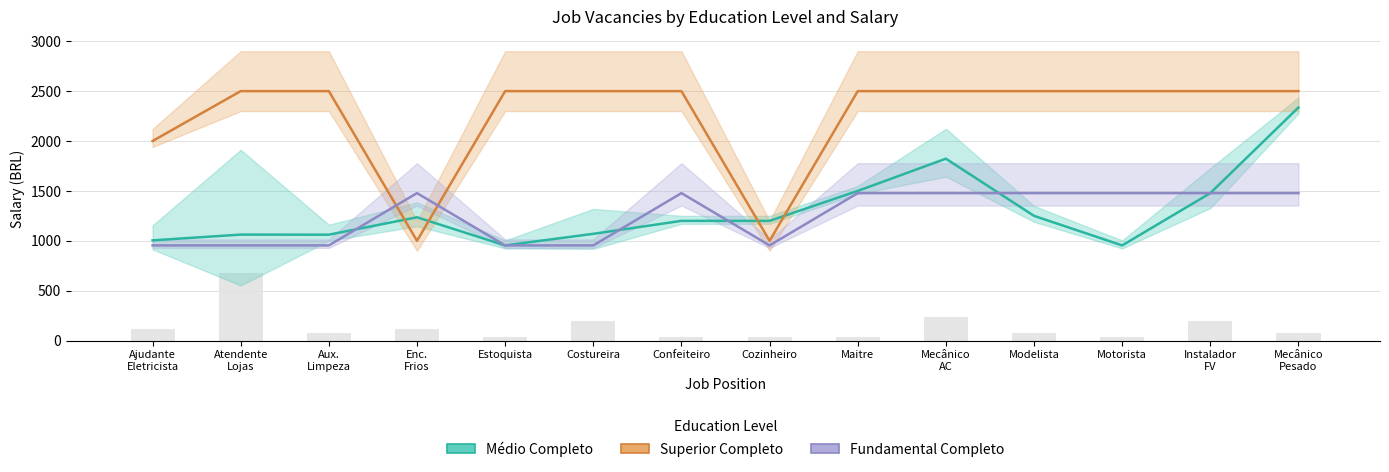

Which series changed the most between Estoquista and Mecânico
AC?

Médio Completo